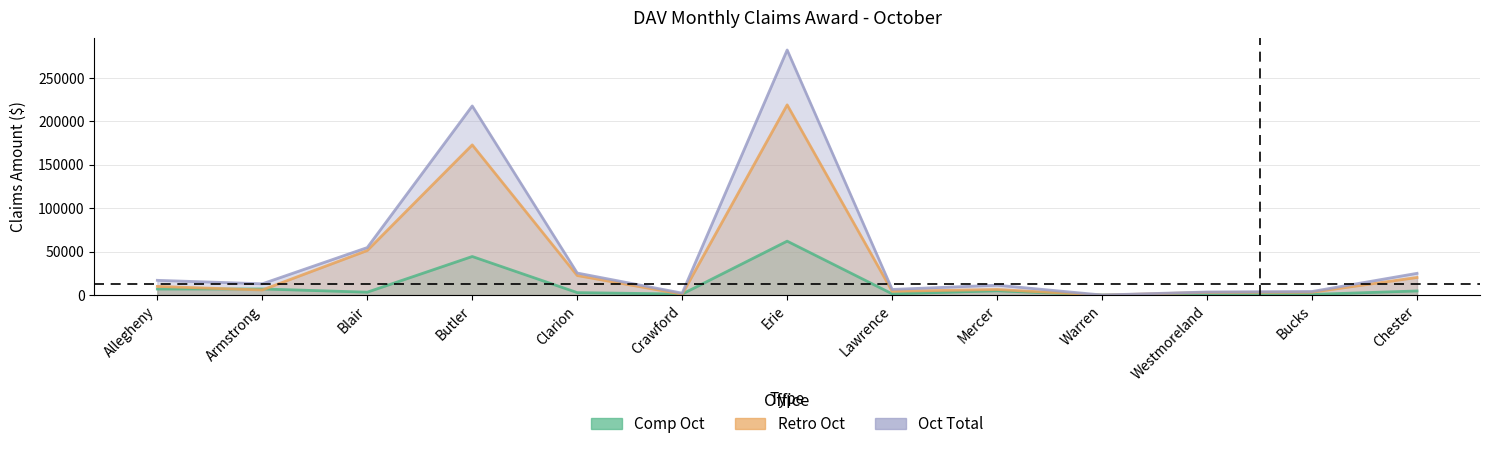

Between Bucks and Chester, which series saw the biggest shift?

Oct Total